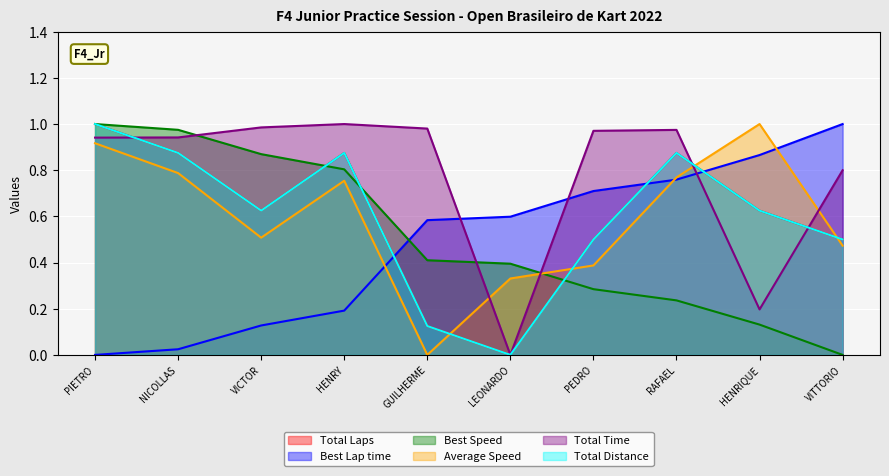

What is the difference between the second highest and second lowest values in the Best Lap time series?

0.8